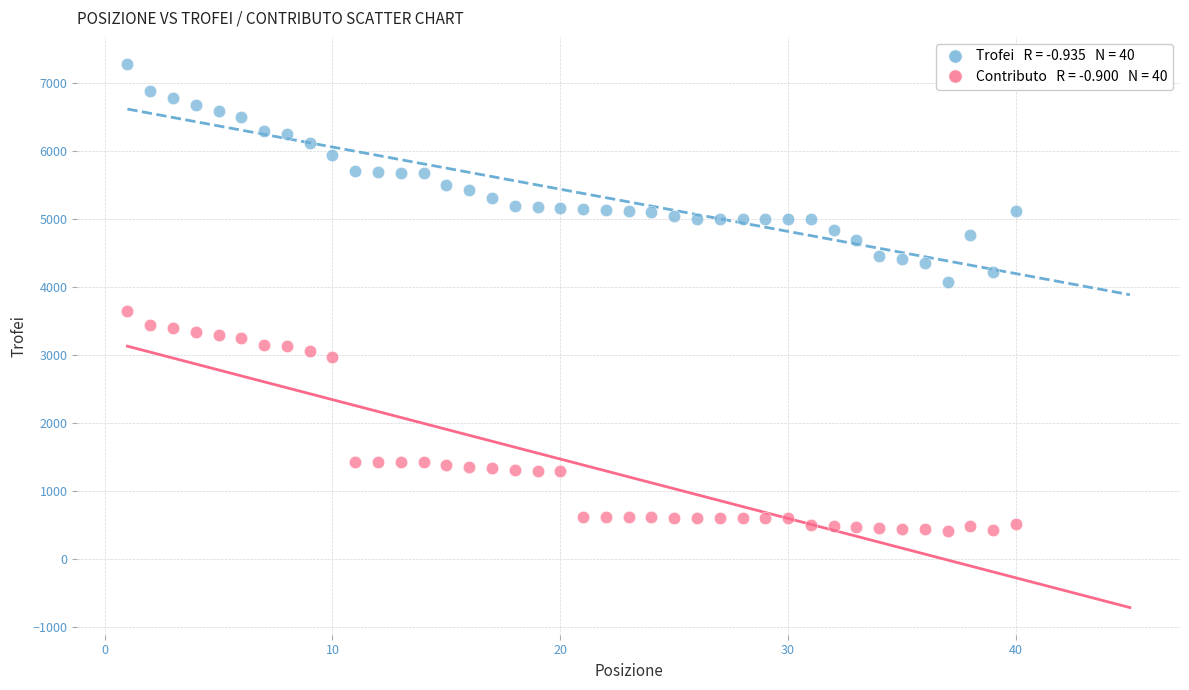

Across all data points, what is the range of Y values (max minus min)?

6879